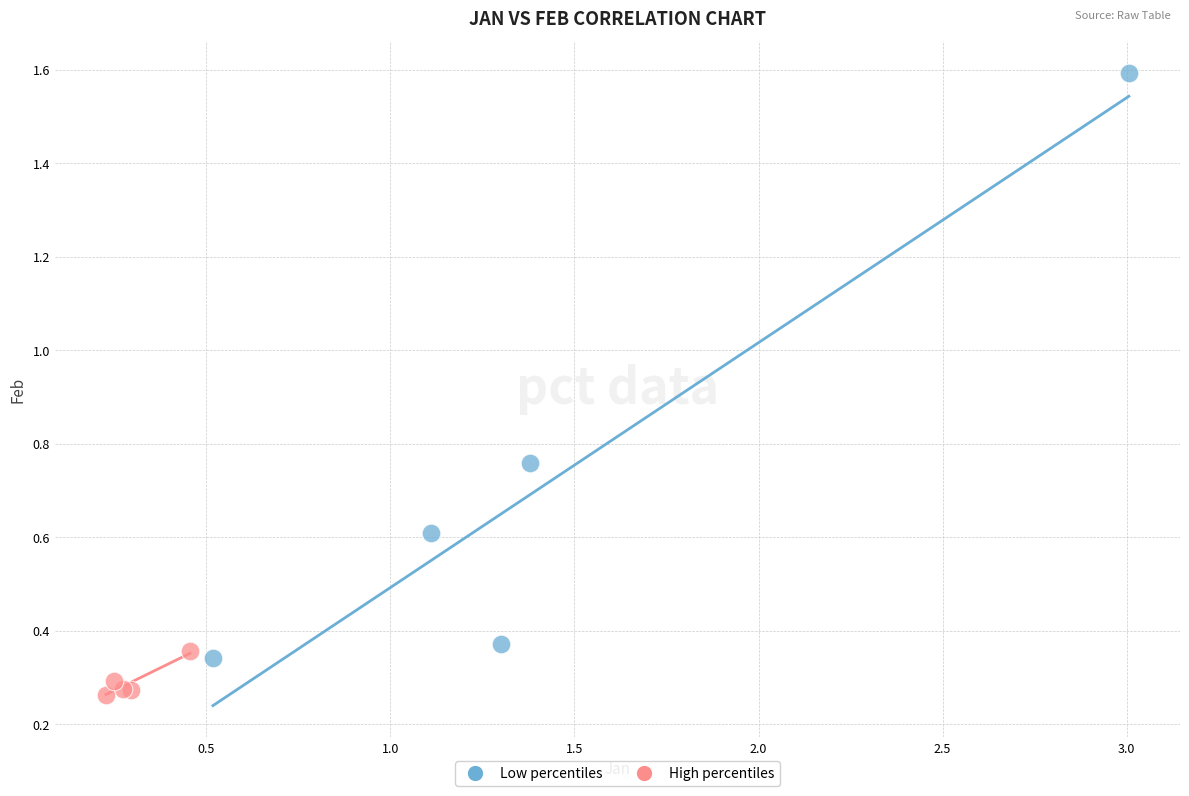

Which series has the largest Y range (max minus min)?

Low percentiles